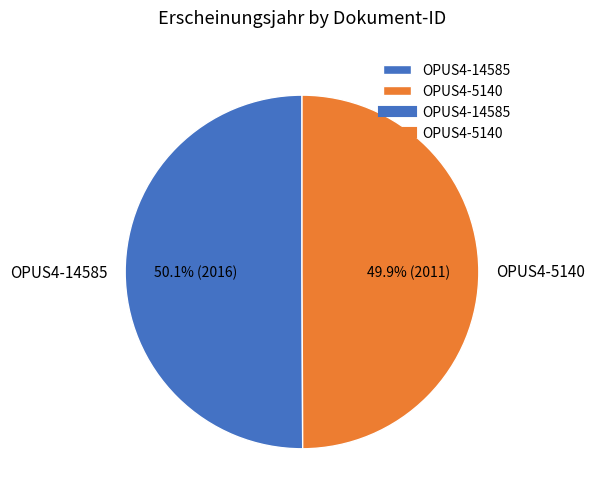

Approximately how many times larger is the value at OPUS4-14585 compared to OPUS4-5140?

1.0